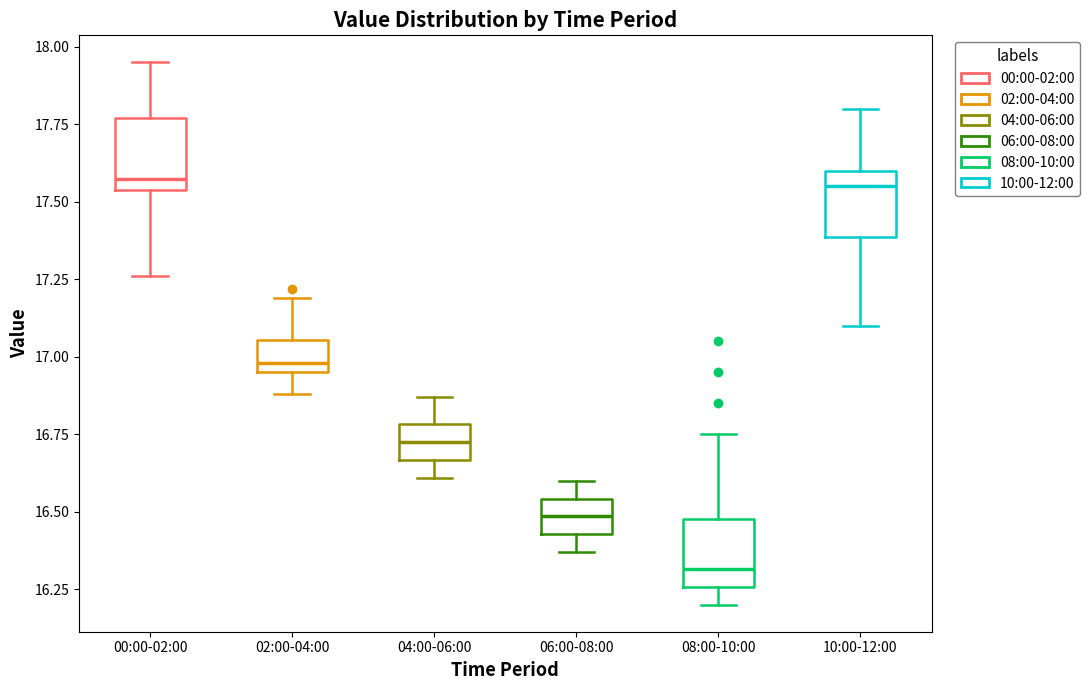

Reading left to right, read every box against the y-axis: the position of its median line, the range the box covers, and the ends of its whiskers. The values are not printed on the chart, so give them approximately, as read against the axis.

00:00-02:00: median 17.60, box 17.55 to 17.75, whiskers 17.25 to 17.95
02:00-04:00: median 17.00, box 16.95 to 17.05, whiskers 16.90 to 17.20
04:00-06:00: median 16.75, box 16.65 to 16.80, whiskers 16.60 to 16.85
06:00-08:00: median 16.50, box 16.45 to 16.55, whiskers 16.35 to 16.60
08:00-10:00: median 16.30, box 16.25 to 16.50, whiskers 16.20 to 16.75
10:00-12:00: median 17.55, box 17.40 to 17.60, whiskers 17.10 to 17.80